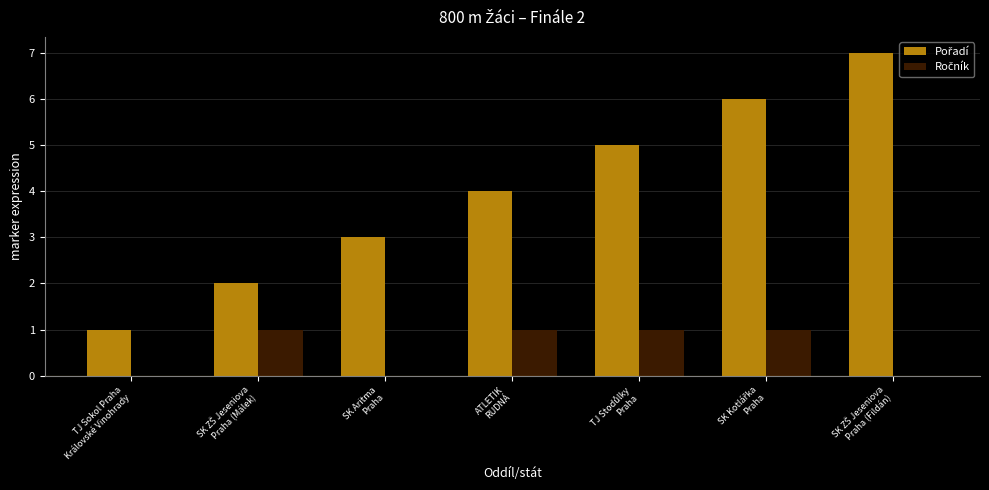

What is the maximum value shown in the chart?

7